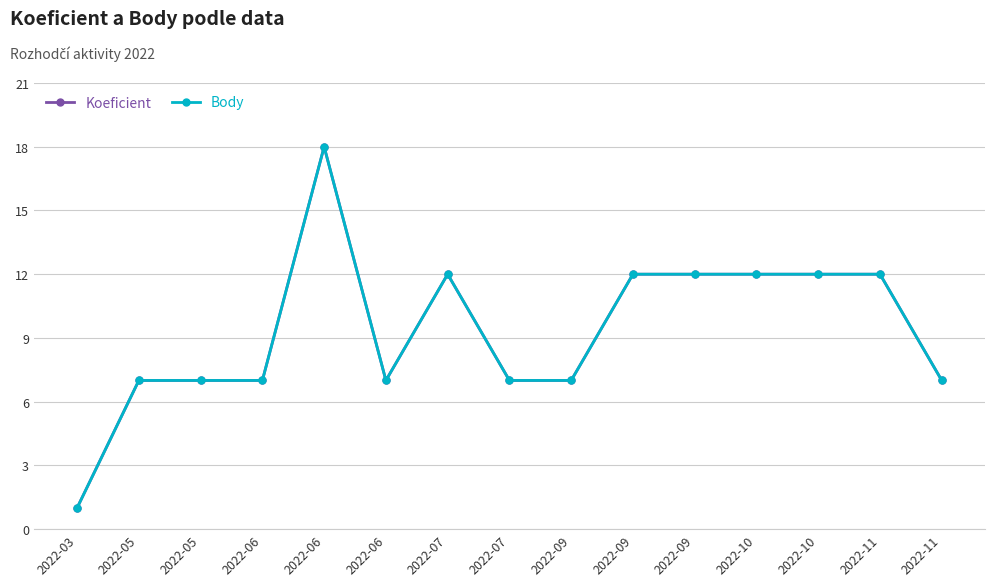

Is it true that Koeficient equals 12 at 2022-09?

True